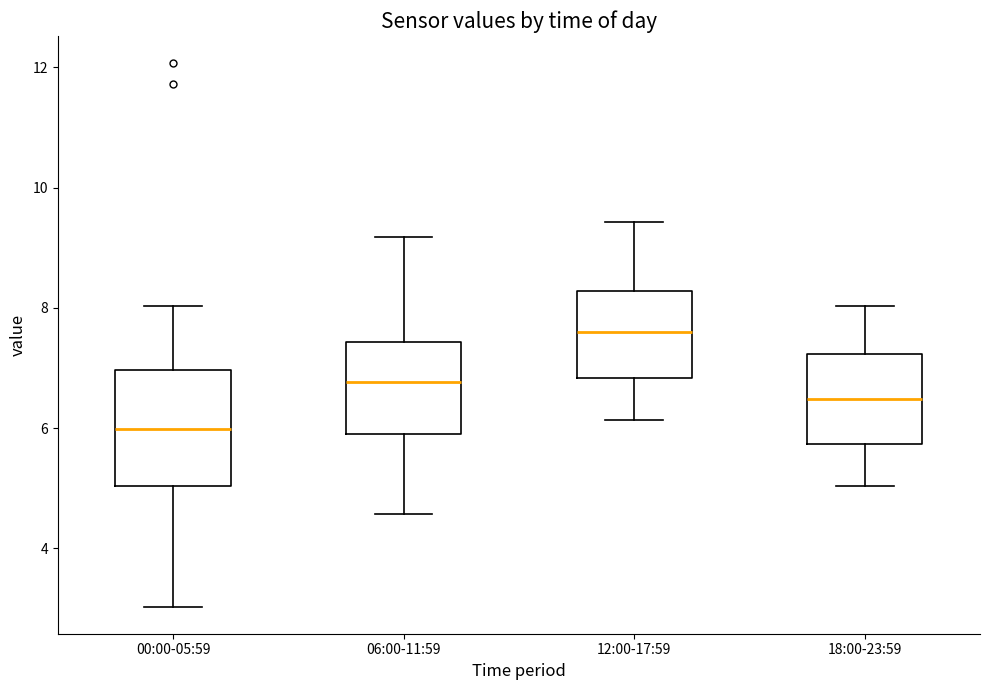

Reading left to right, read every box against the y-axis: the position of its median line, the range the box covers, and the ends of its whiskers. The values are not printed on the chart, so give them approximately, as read against the axis.

00:00-05:59: median 6.0, box 5.0 to 7.0, whiskers 3.0 to 8.0
06:00-11:59: median 6.8, box 6.0 to 7.4, whiskers 4.6 to 9.2
12:00-17:59: median 7.6, box 6.8 to 8.2, whiskers 6.2 to 9.4
18:00-23:59: median 6.4, box 5.8 to 7.2, whiskers 5.0 to 8.0